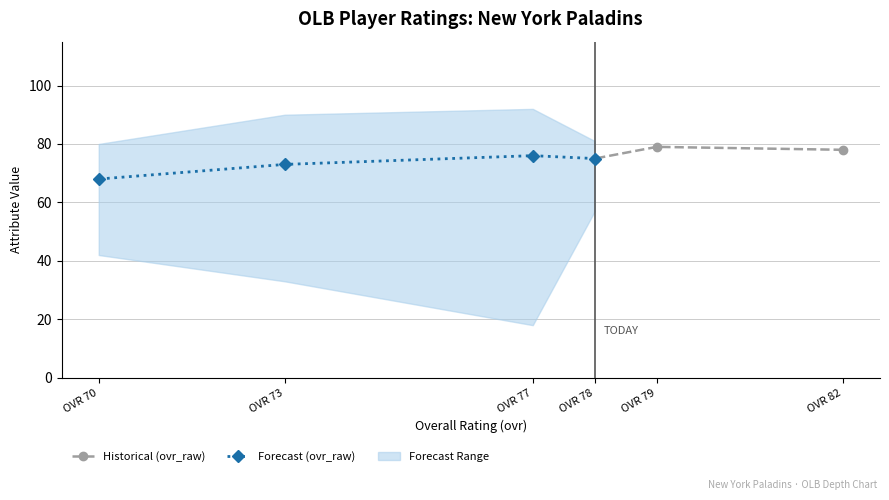

The Historical (ovr_raw) series shows 78 at OVR 82. True or false?

True